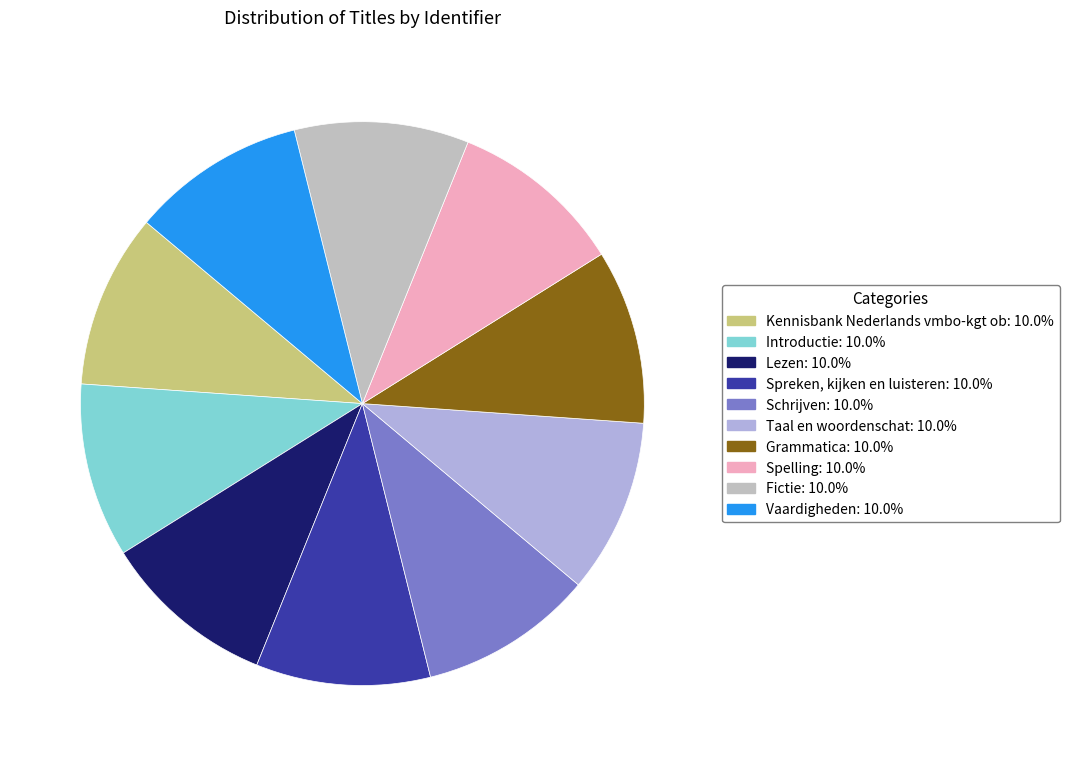

Which slice is the smallest?

Kennisbank Nederlands vmbo-kgt ob